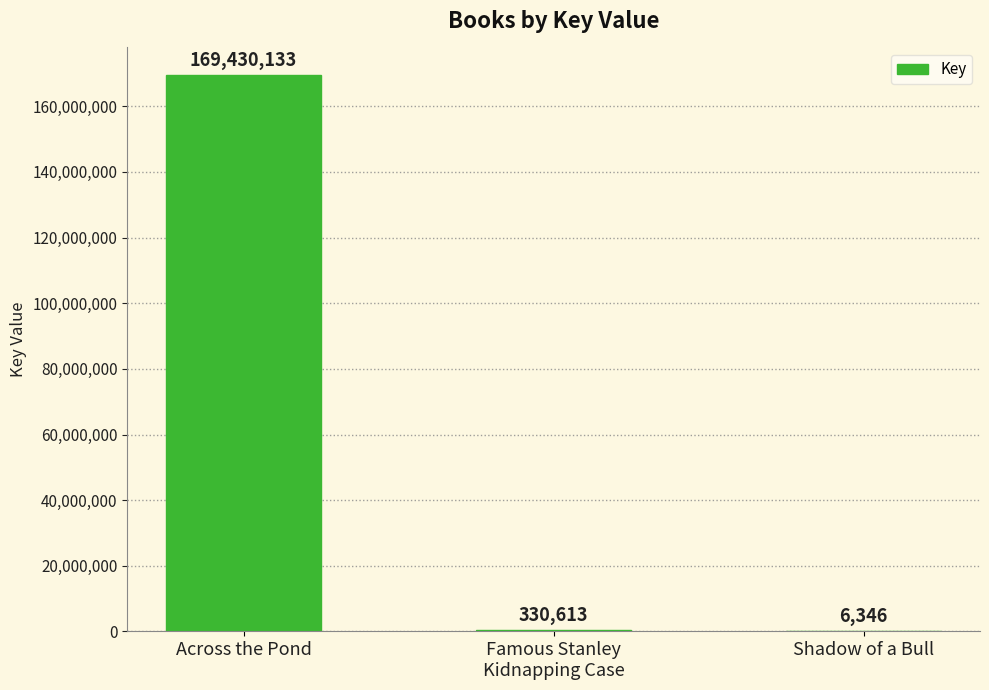

Is it true that the value at Shadow of a Bull is 6346?

True